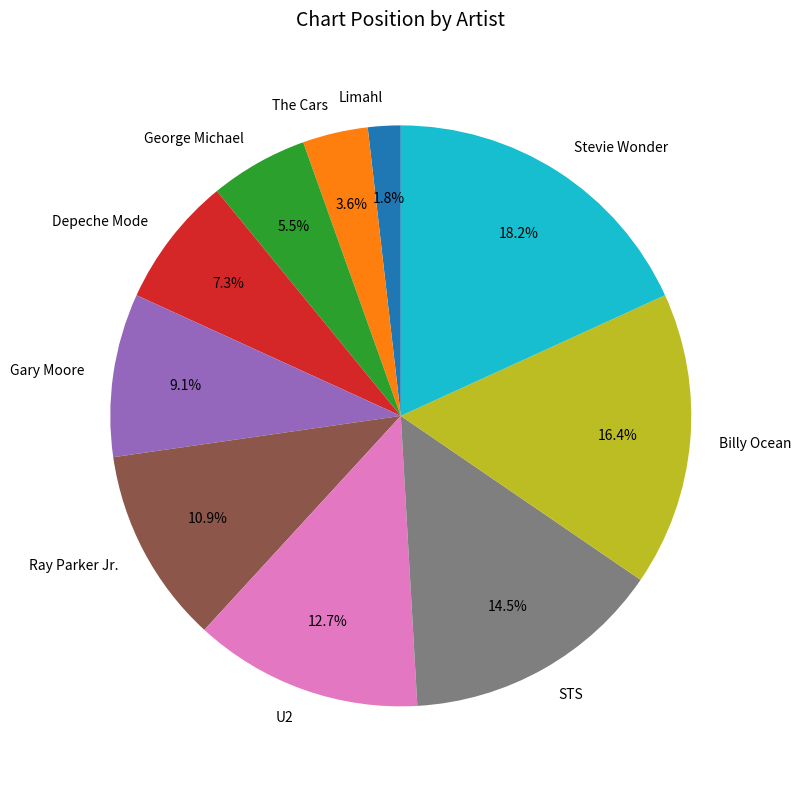

To the nearest percent, what is the combined percentage of Billy Ocean and George Michael?

22%